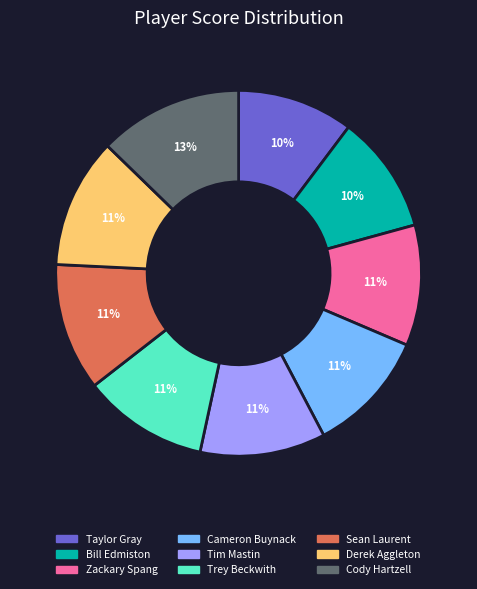

How many segments does this pie chart have?

9